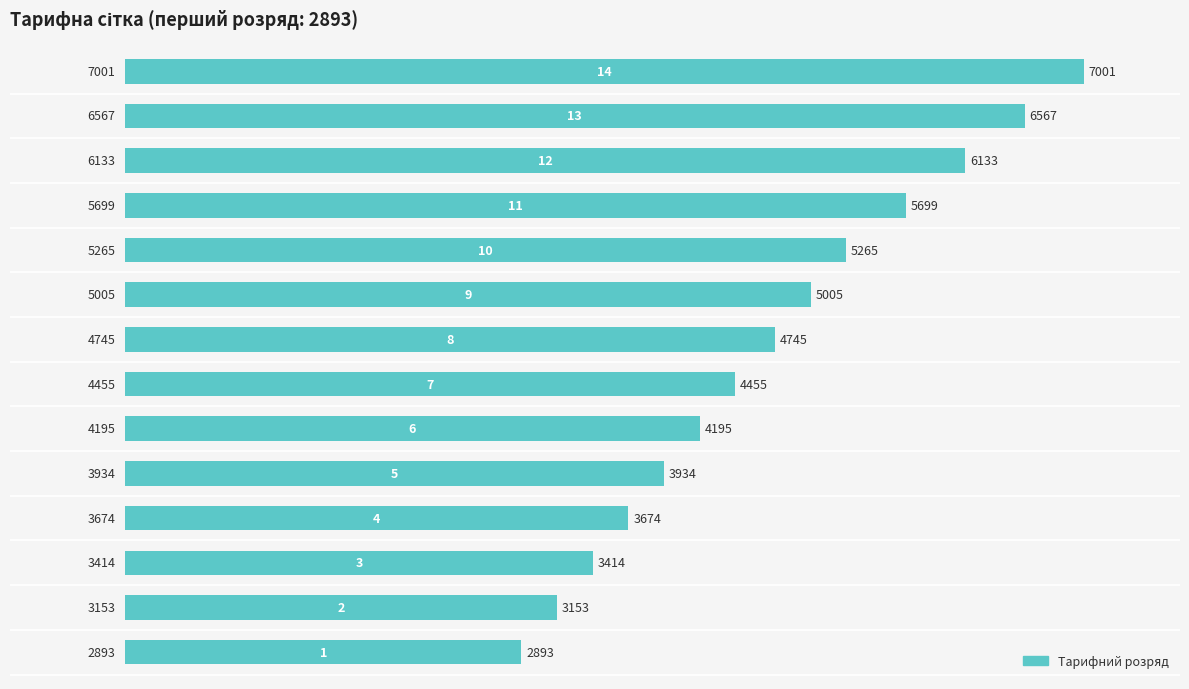

What is the sum of all values?

66133